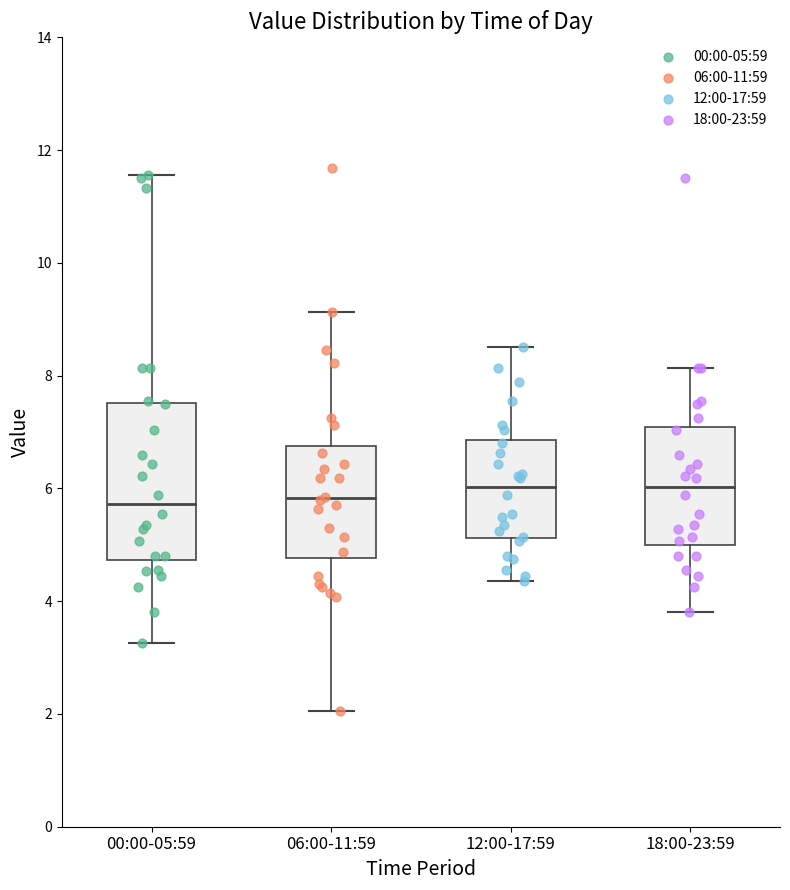

Comparing the boxes themselves (not the whiskers), which one is the tallest?

00:00-05:59